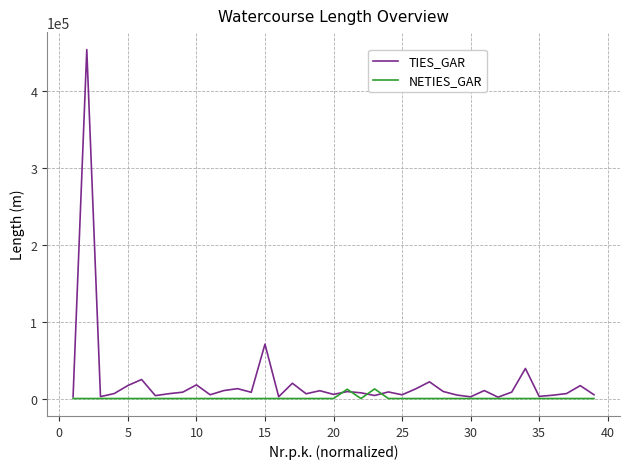

Which series has the widest spread of values?

TIES_GAR